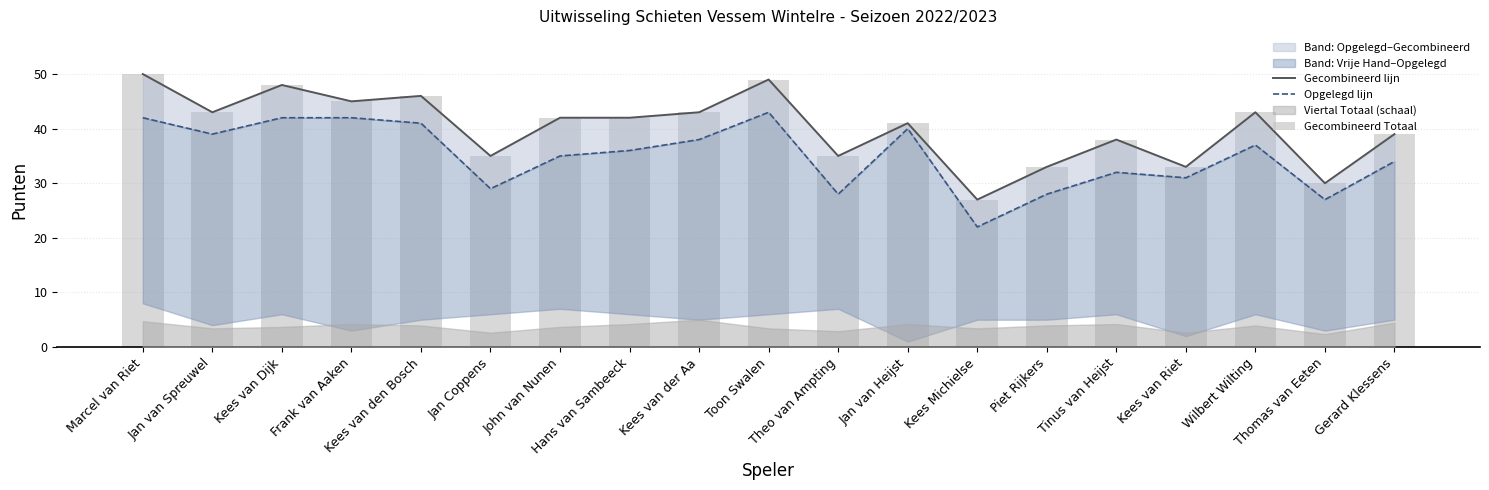

What is the difference between the highest and lowest values at Kees Michielse?

5